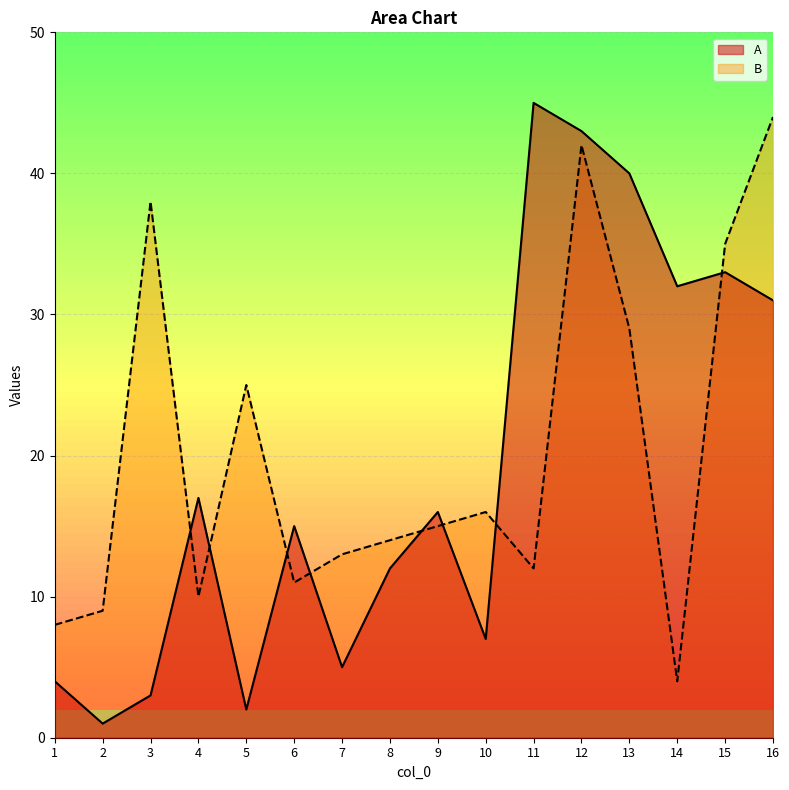

Where is the first local maximum for B?

3